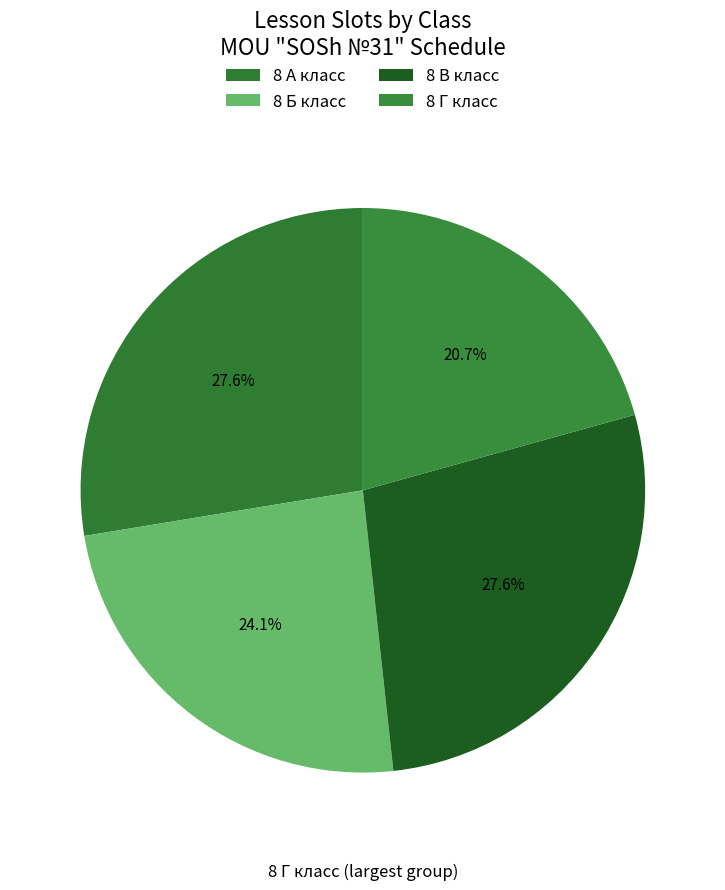

Count the number of slices in the pie.

4